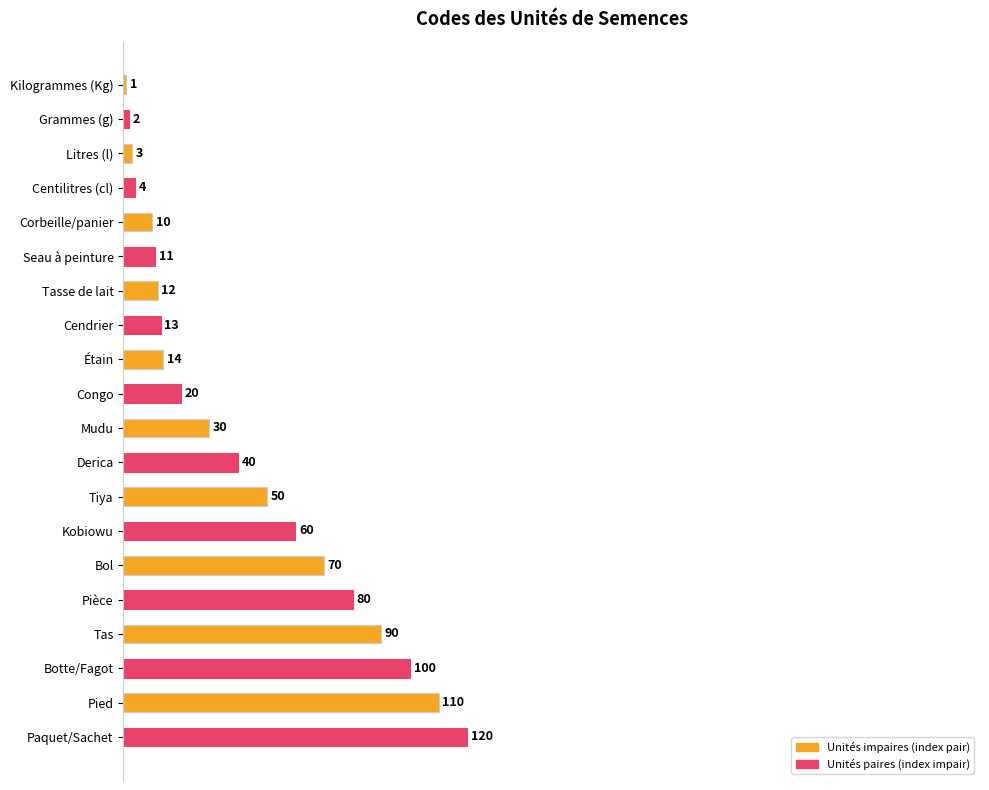

How many bars are there in total?

20